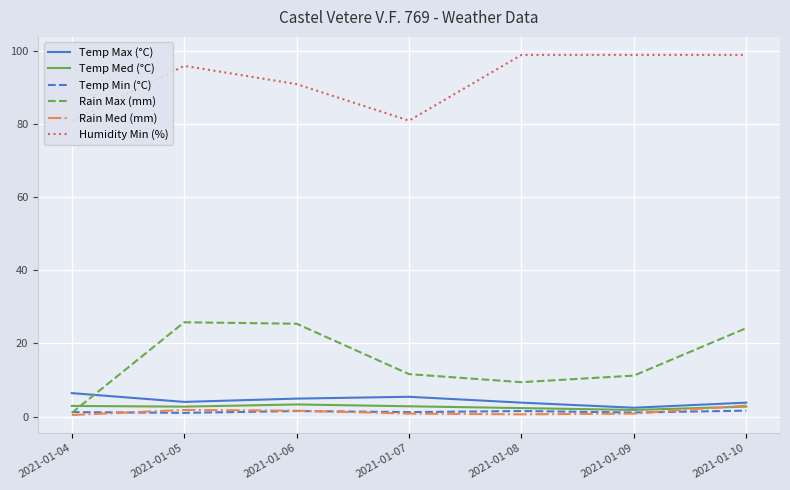

What is the sum of all Rain Med (mm) values?

9.0